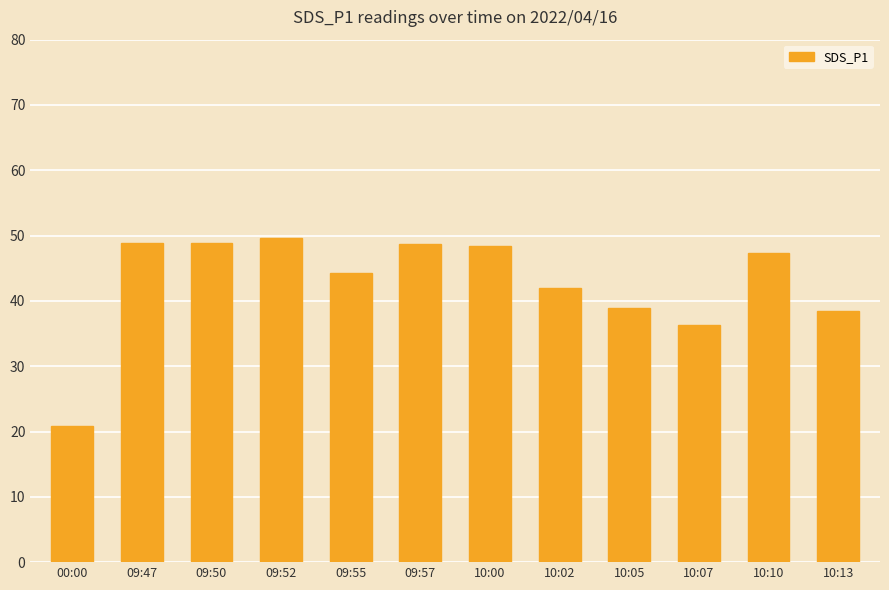

What is the difference between the maximum and minimum values?

28.7